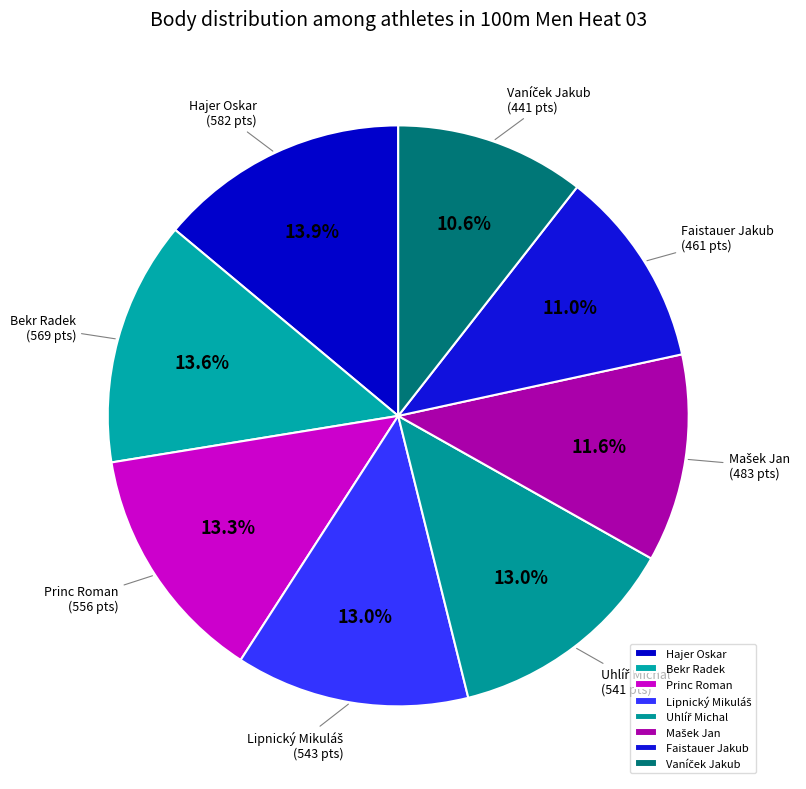

How much of the chart is everything except Princ Roman?

86.7%